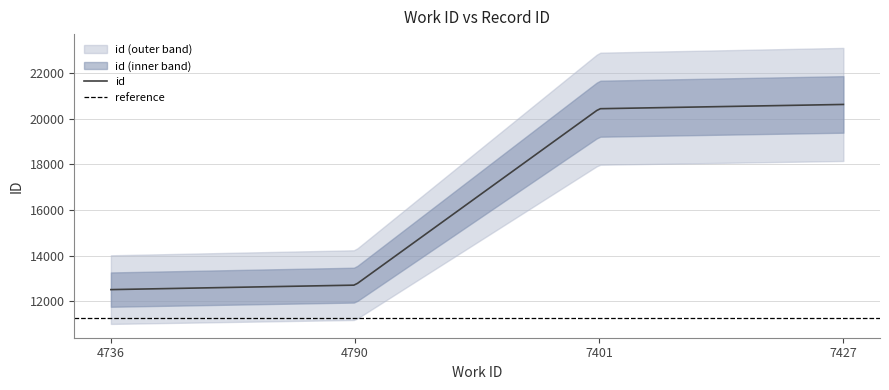

Reading left to right, extract all data points from this chart.

12514	12710	20430	20617